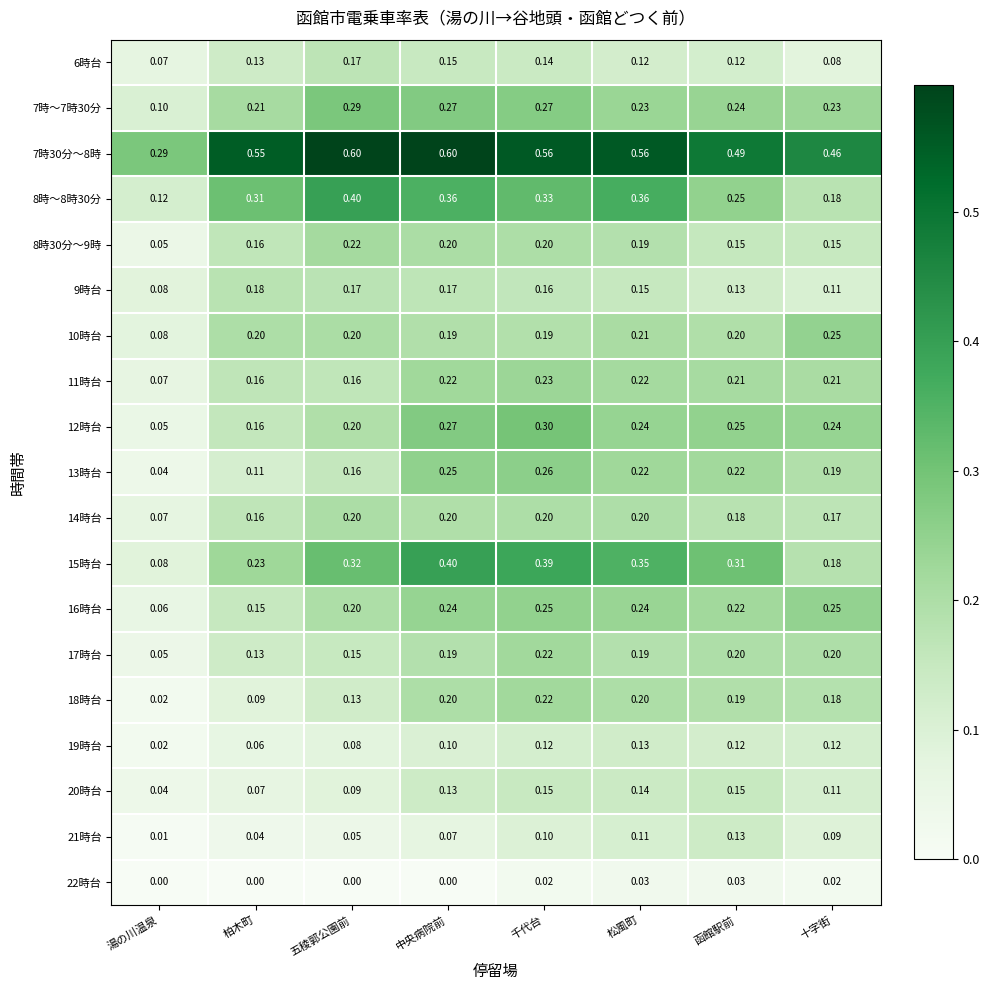

Where is 21時台 nearest to the value 0?

湯の川温泉